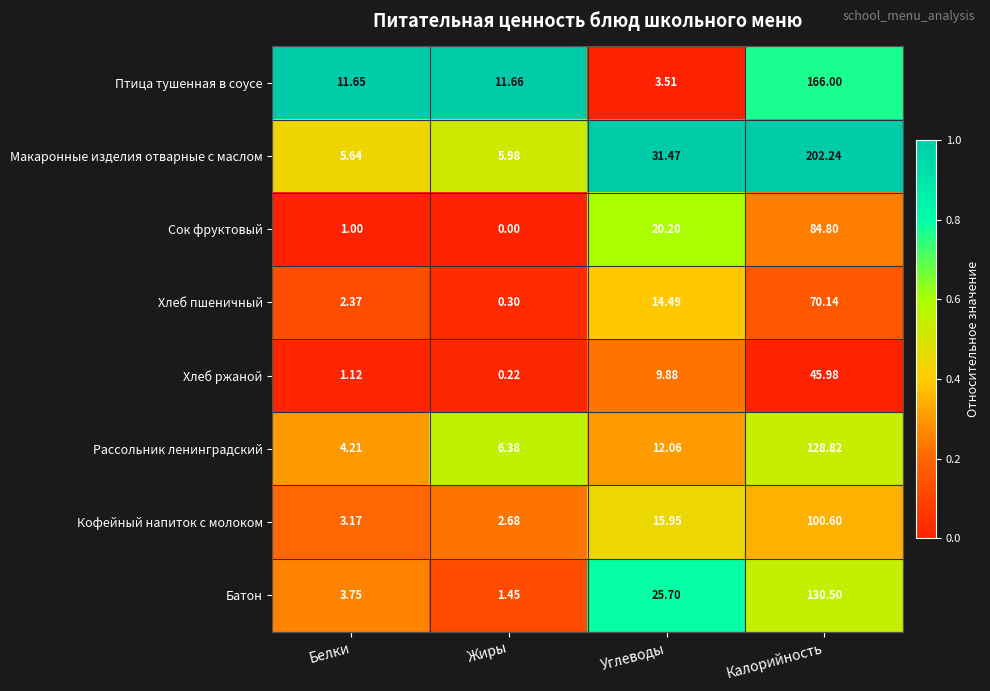

List the series in order of their peak value, highest first.

Макаронные изделия отварные с маслом, Птица тушенная в соусе, Батон, Рассольник ленинградский, Кофейный напиток с молоком, Сок фруктовый, Хлеб пшеничный, Хлеб ржаной